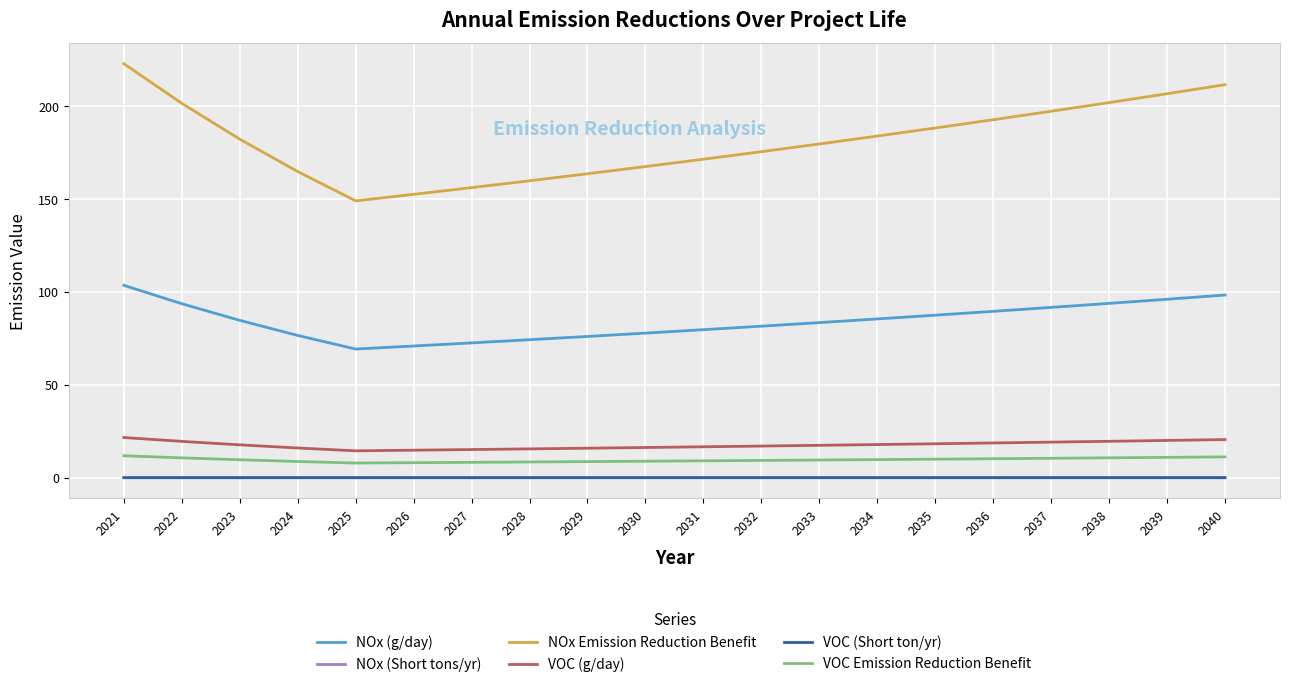

How many series are shown in this chart?

6